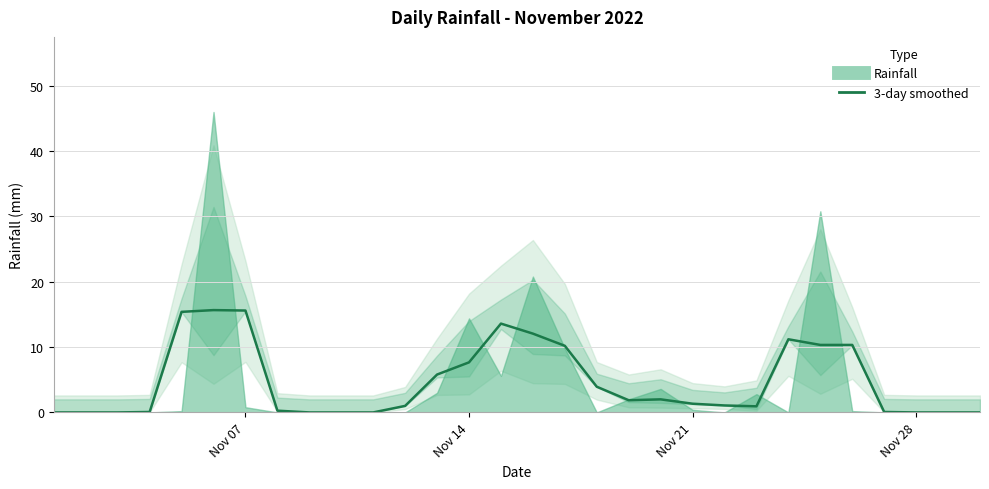

What is the average value?

4.7